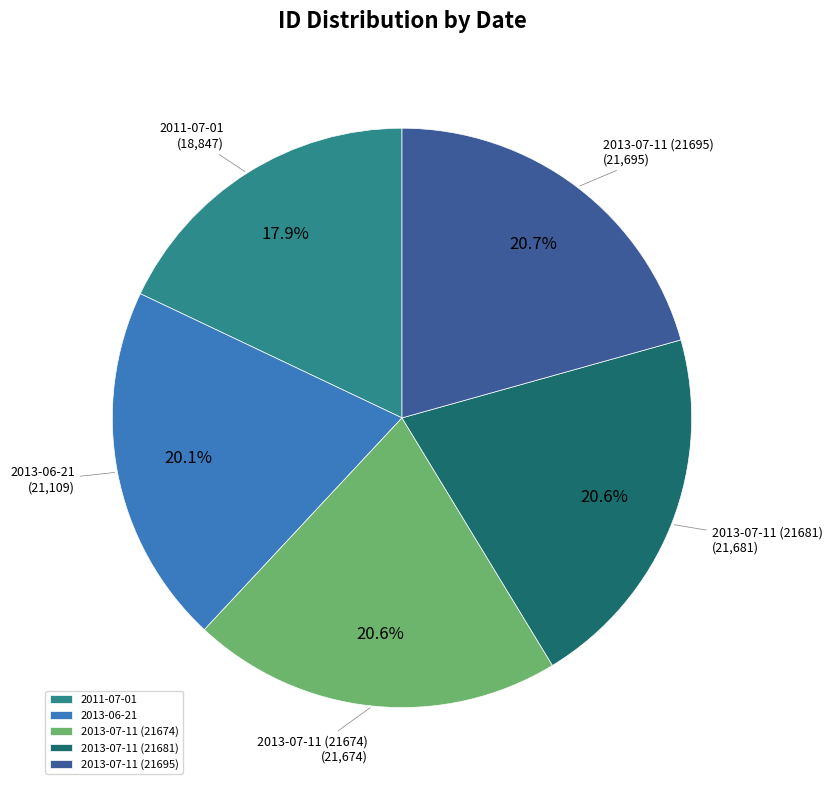

What percentage is NOT represented by 2013-07-11 (21681)?

79.4%